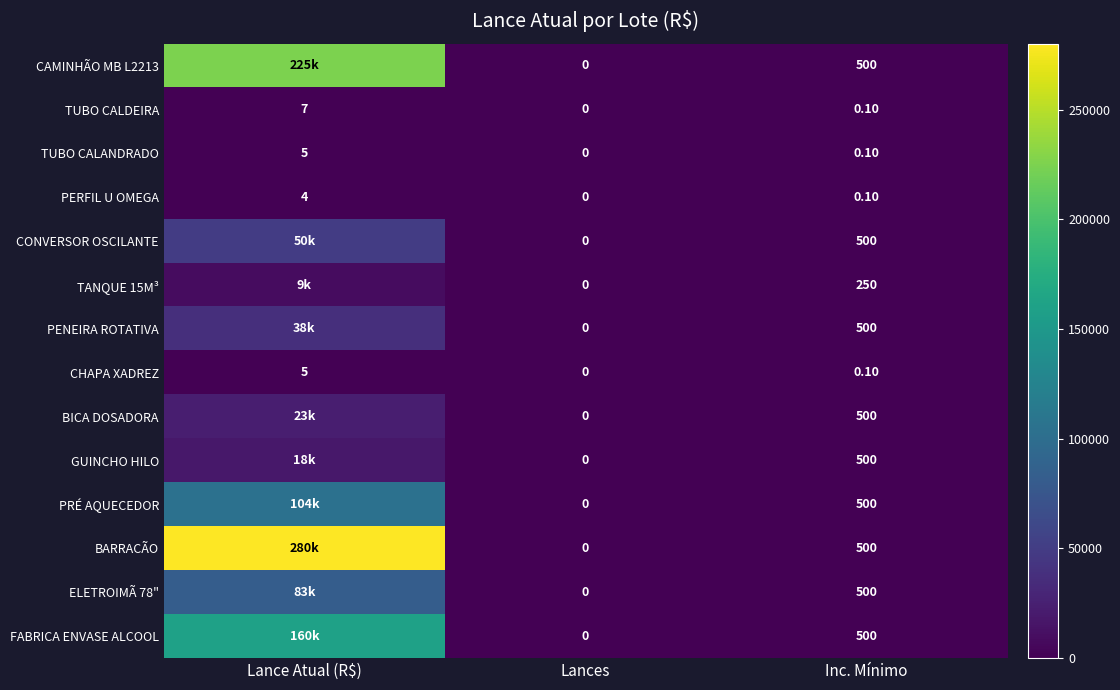

Between Lances and Inc. Mínimo, which is larger?

Inc. Mínimo